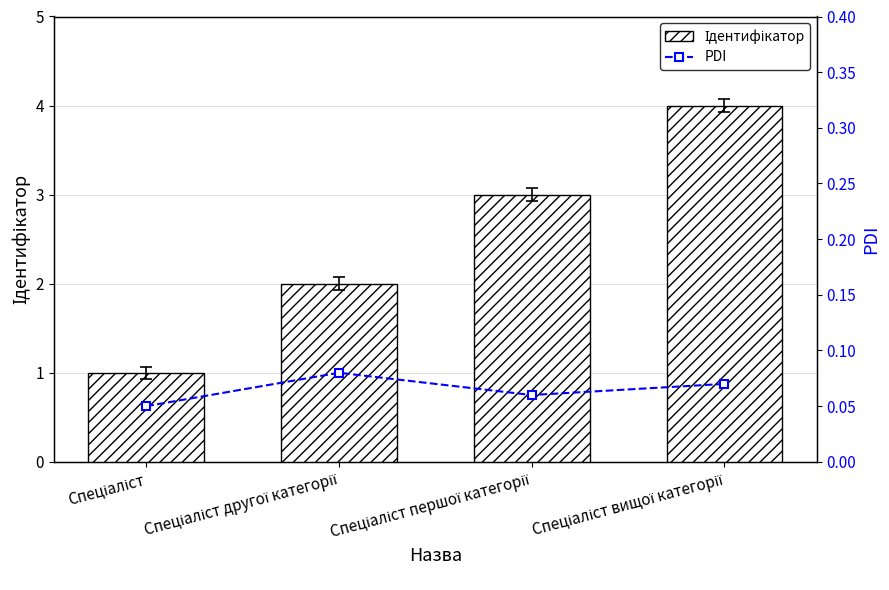

Rank the series at Спеціаліст from lowest to highest value.

PDI, Ідентифікатор